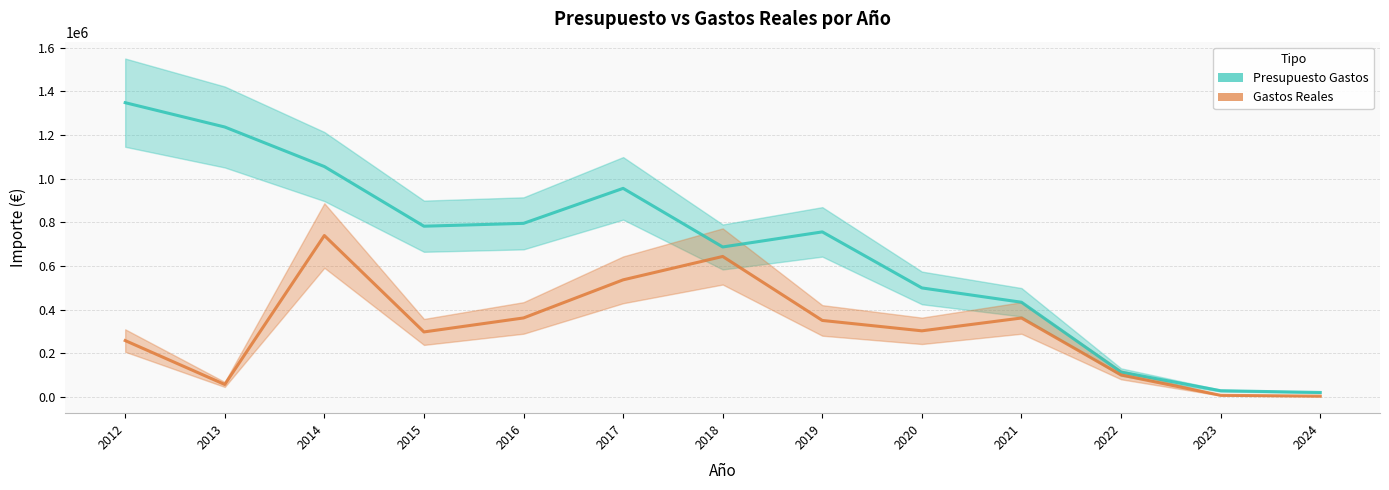

Where is the first local minimum for Gastos Reales?

2013